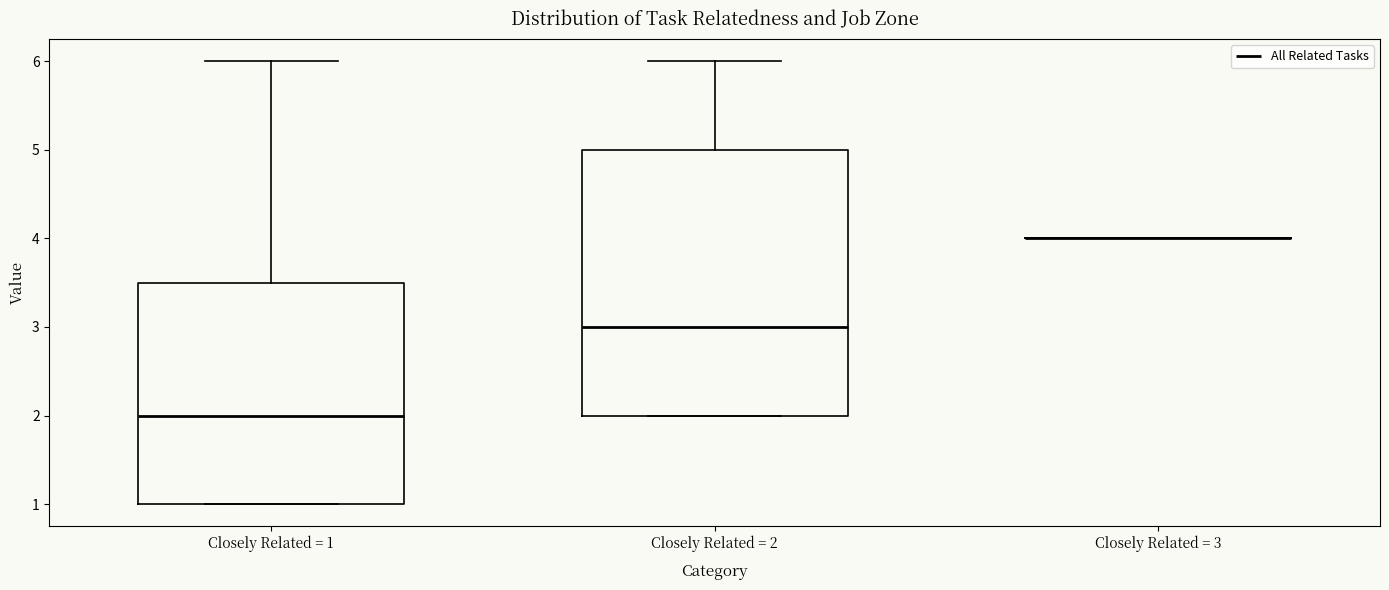

Reading left to right, read every box against the y-axis: the position of its median line, the range the box covers, and the ends of its whiskers. The values are not printed on the chart, so give them approximately, as read against the axis.

Closely Related = 1: median 2.0, box 1.0 to 3.5, whiskers 1.0 to 6.0
Closely Related = 2: median 3.0, box 2.0 to 5.0, whiskers 2.0 to 6.0
Closely Related = 3: box collapsed to a line at 4.0, whiskers 4.0 to 4.0